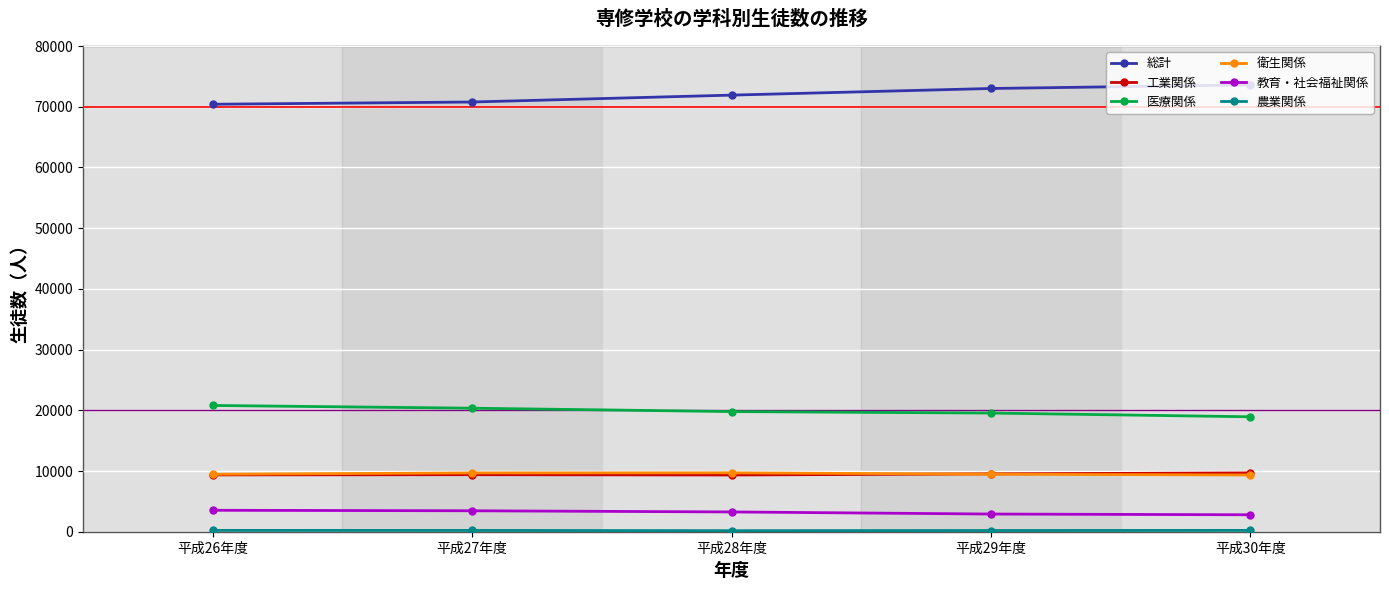

What is the sum of all 総計 values?

359700